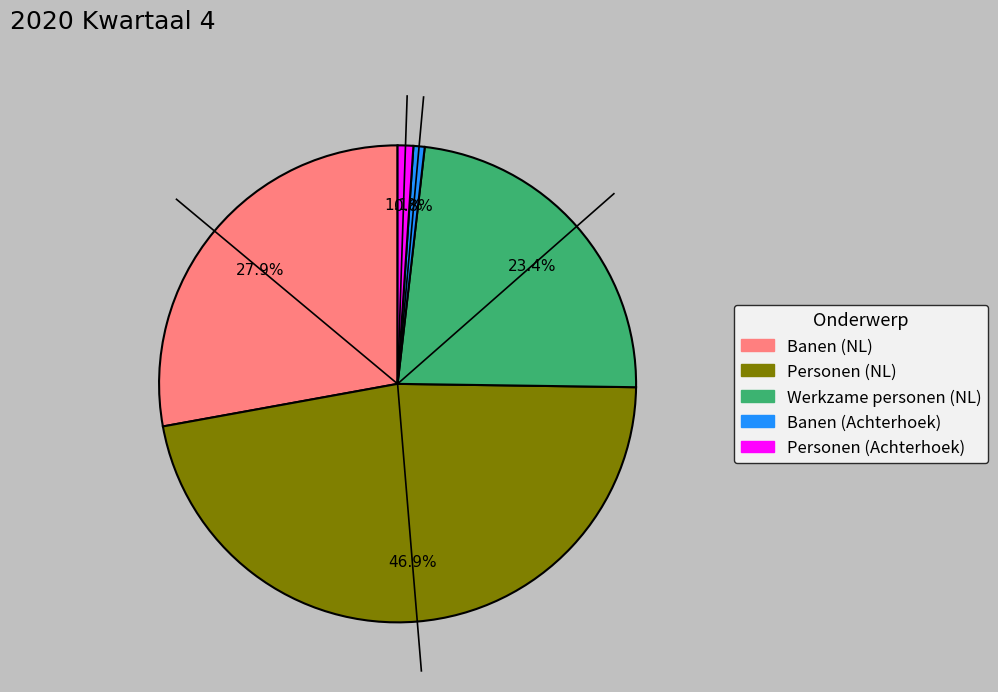

Is there a majority slice in this chart?

No